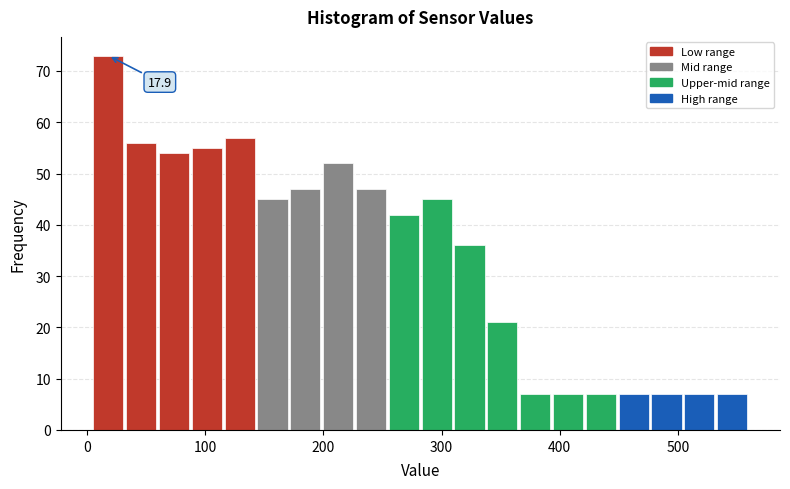

Read against the x-axis, roughly where is the centre of the tallest bar?

20